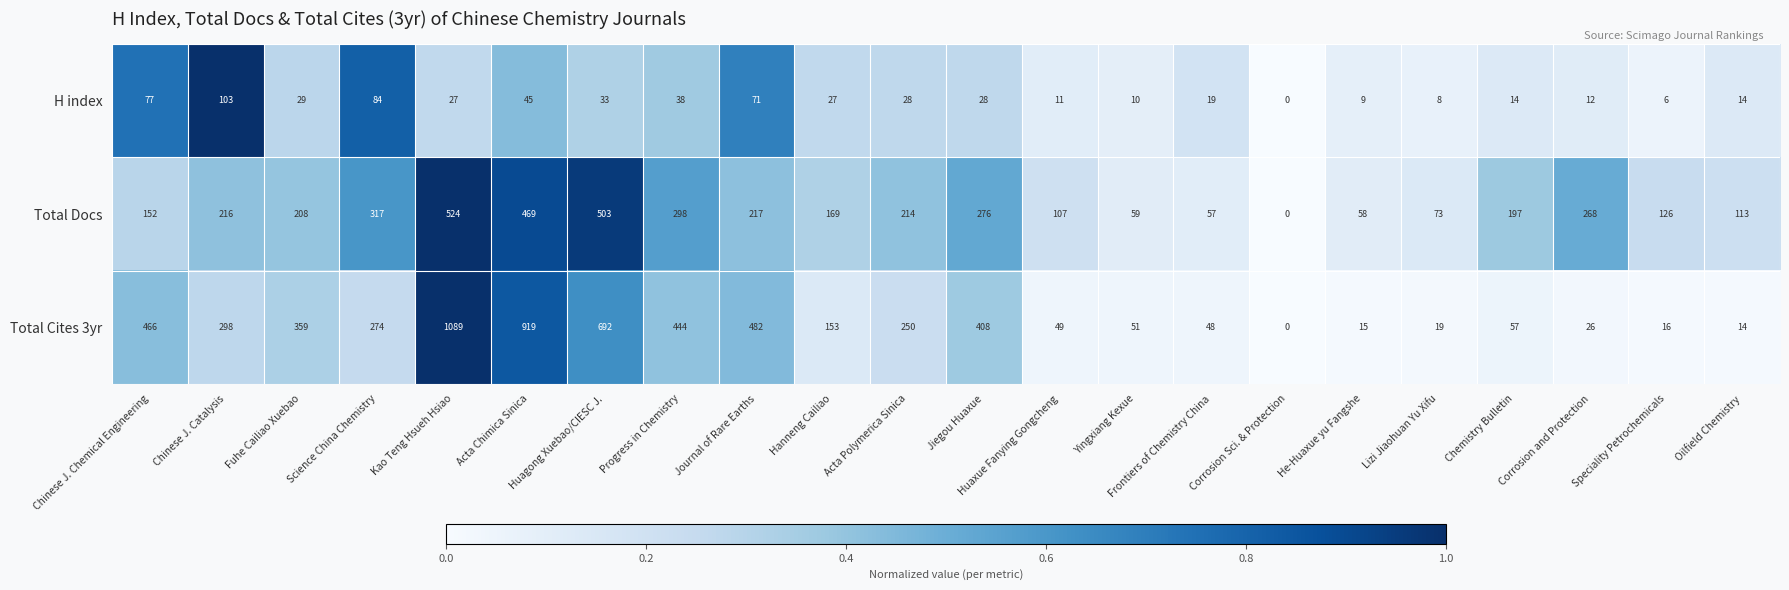

At which category is the sum across all series the highest?

Kao Teng Hsueh Hsiao